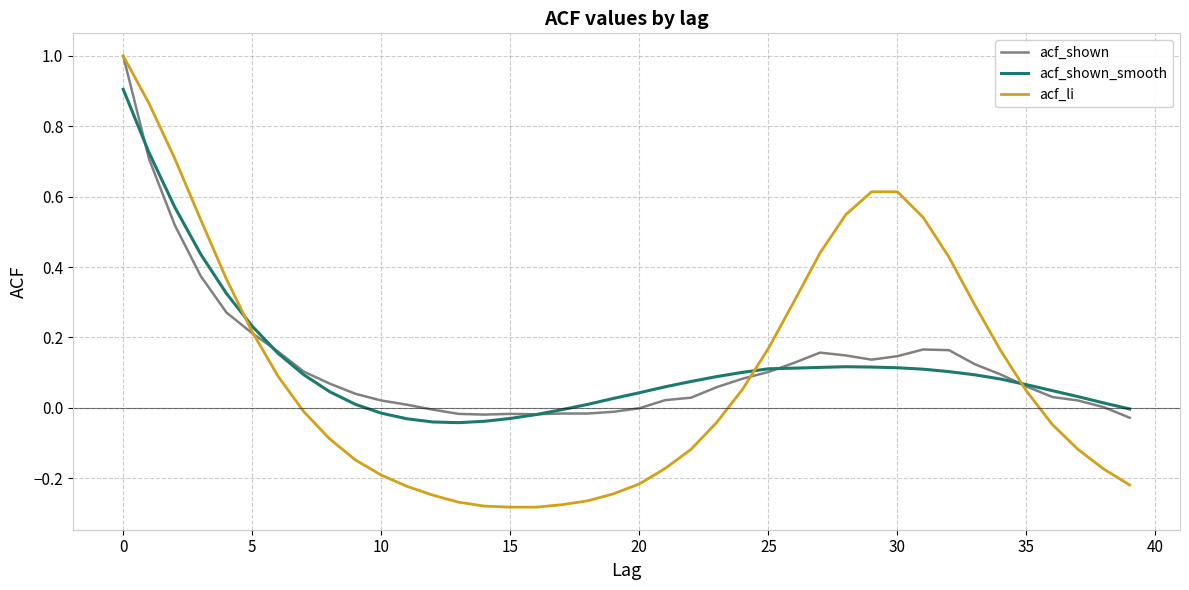

Which series has the widest spread of values?

acf_li